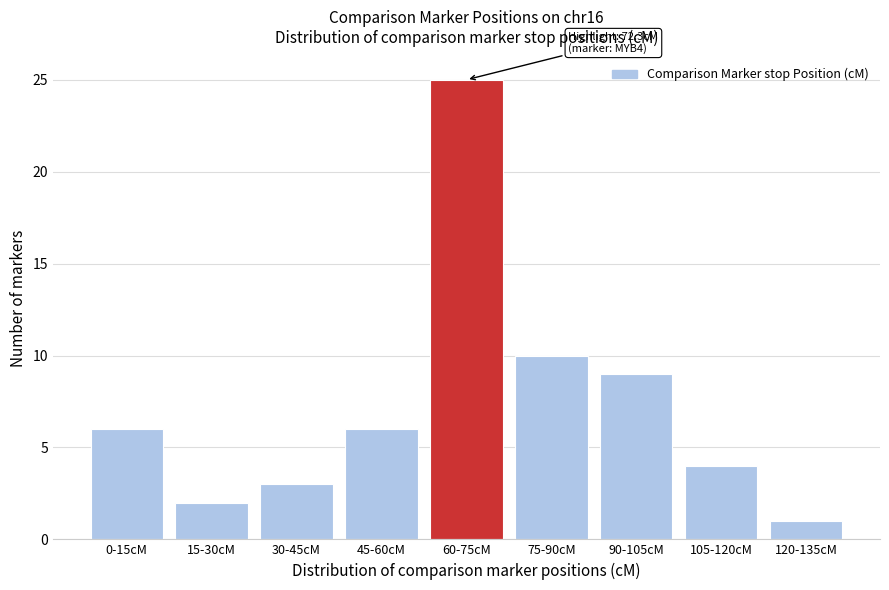

Reading left to right, extract all data points from this chart.

6	2	3	6	25	10	9	4	1